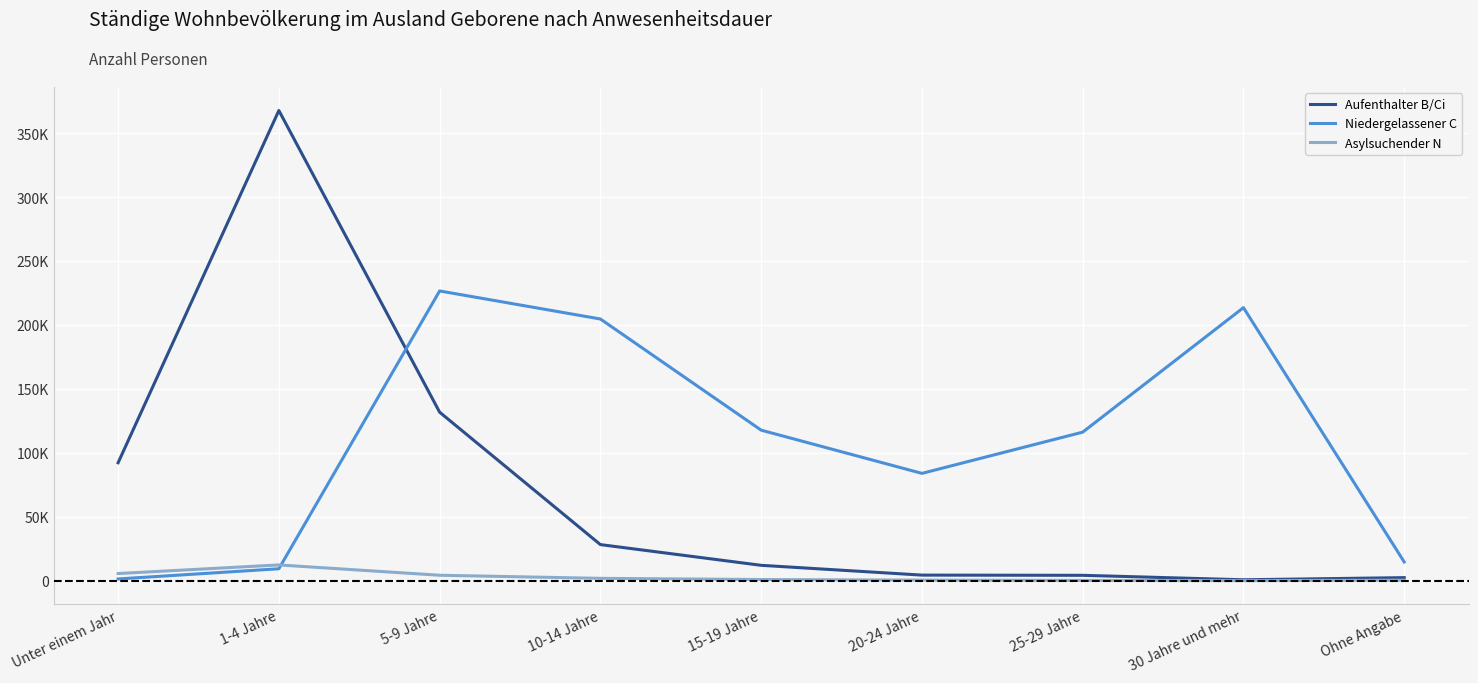

What are all the series names shown in the legend?

Aufenthalter B/Ci, Niedergelassener C, Asylsuchender N